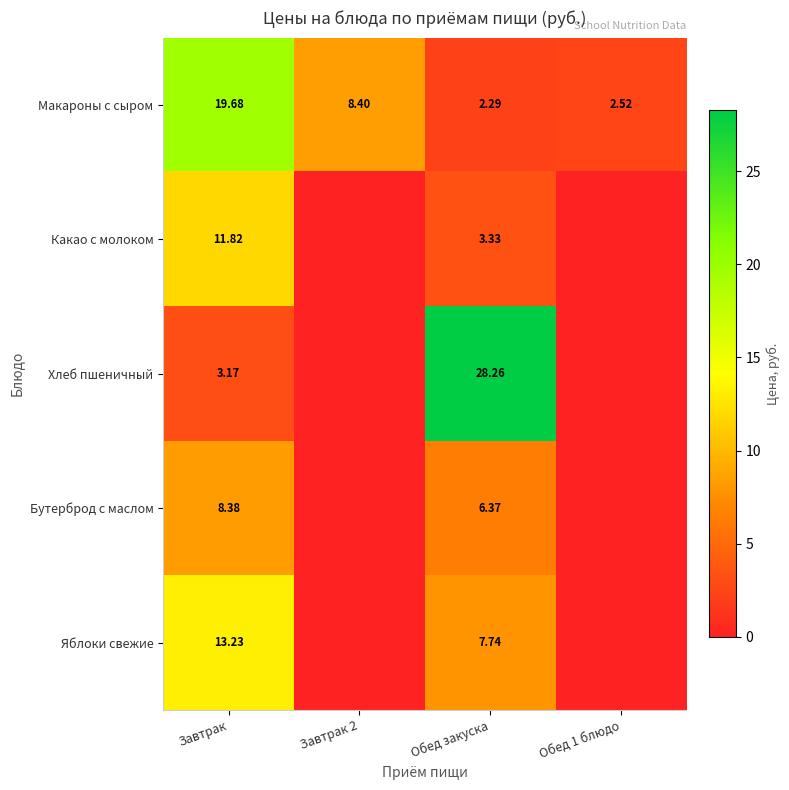

At which label does Макароны с сыром first exceed 8?

Завтрак